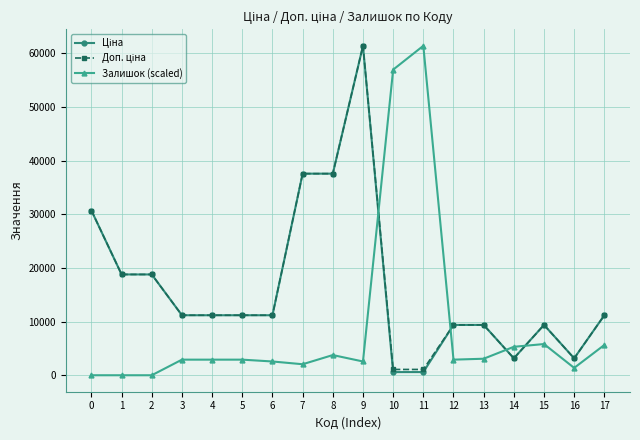

At how many categories does at least one series exceed 55036?

3